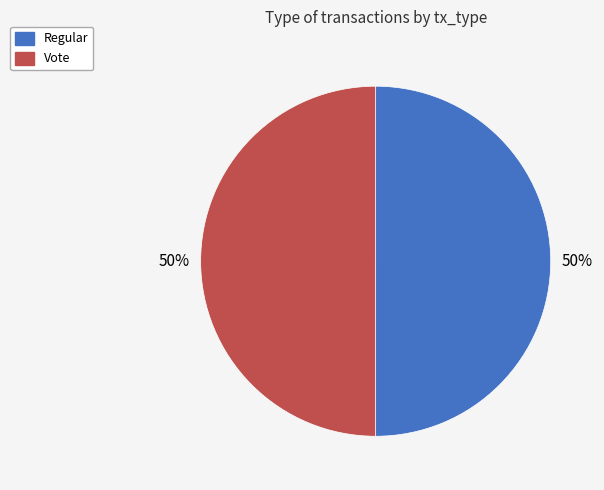

What percentage is the Regular slice, to the nearest percent?

50%